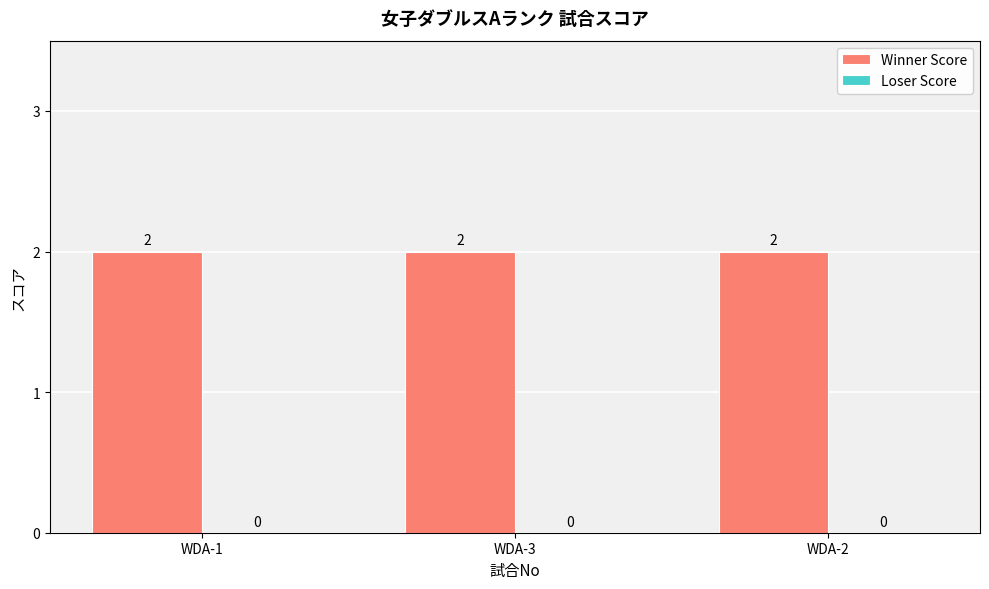

What is the difference between the highest and lowest values at WDA-1?

2